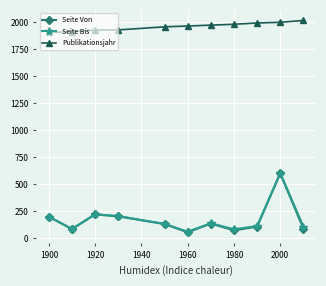

True or false: Seite Von and Publikationsjahr intersect in this chart.

False